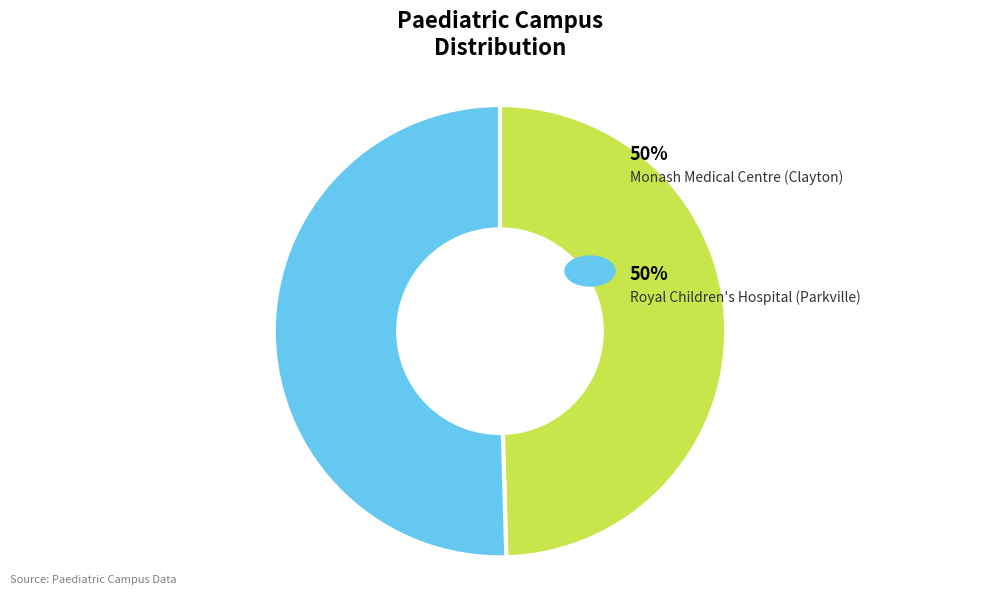

Is there any slice that represents more than half of the pie?

Yes